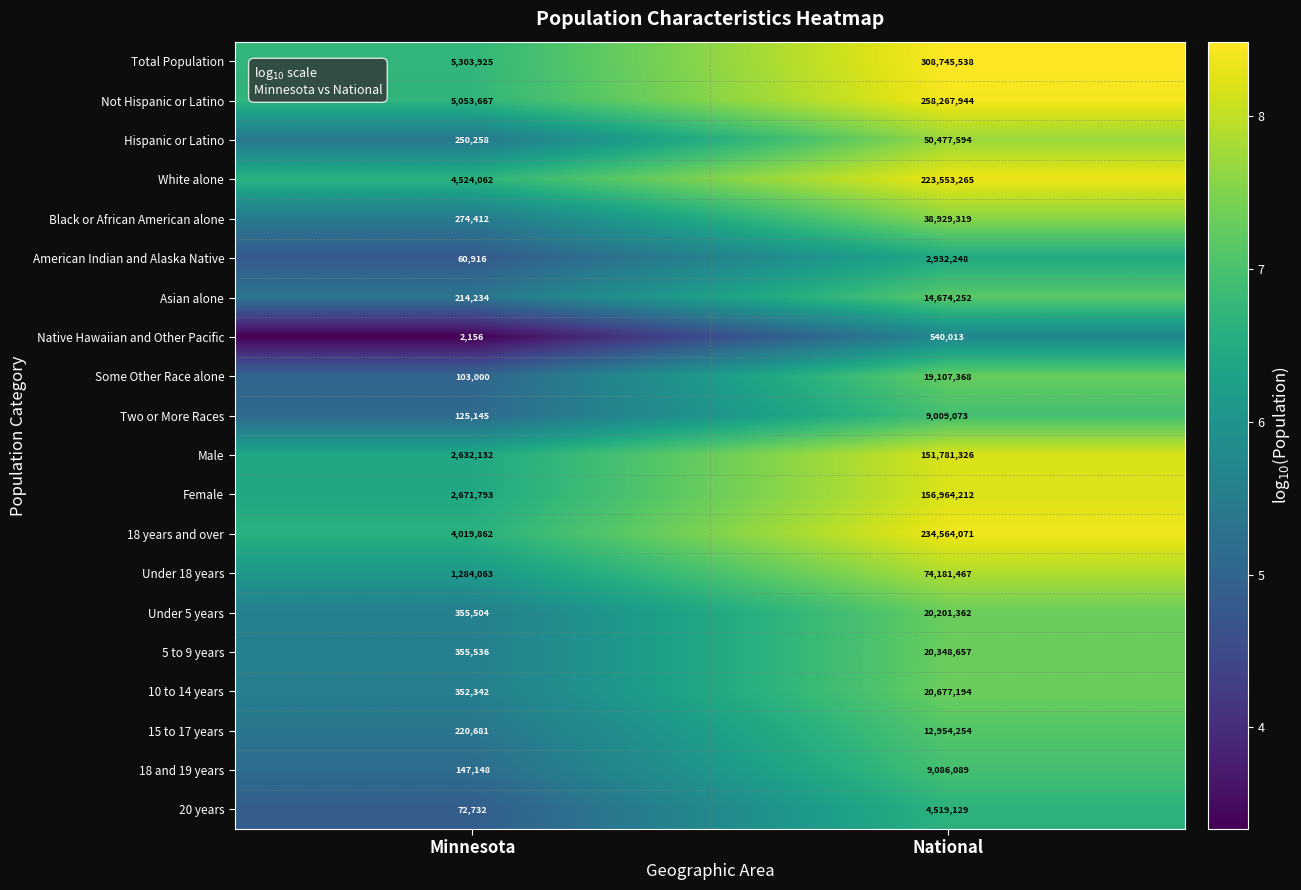

What is the average value of the 10 to 14 years series?

10514768